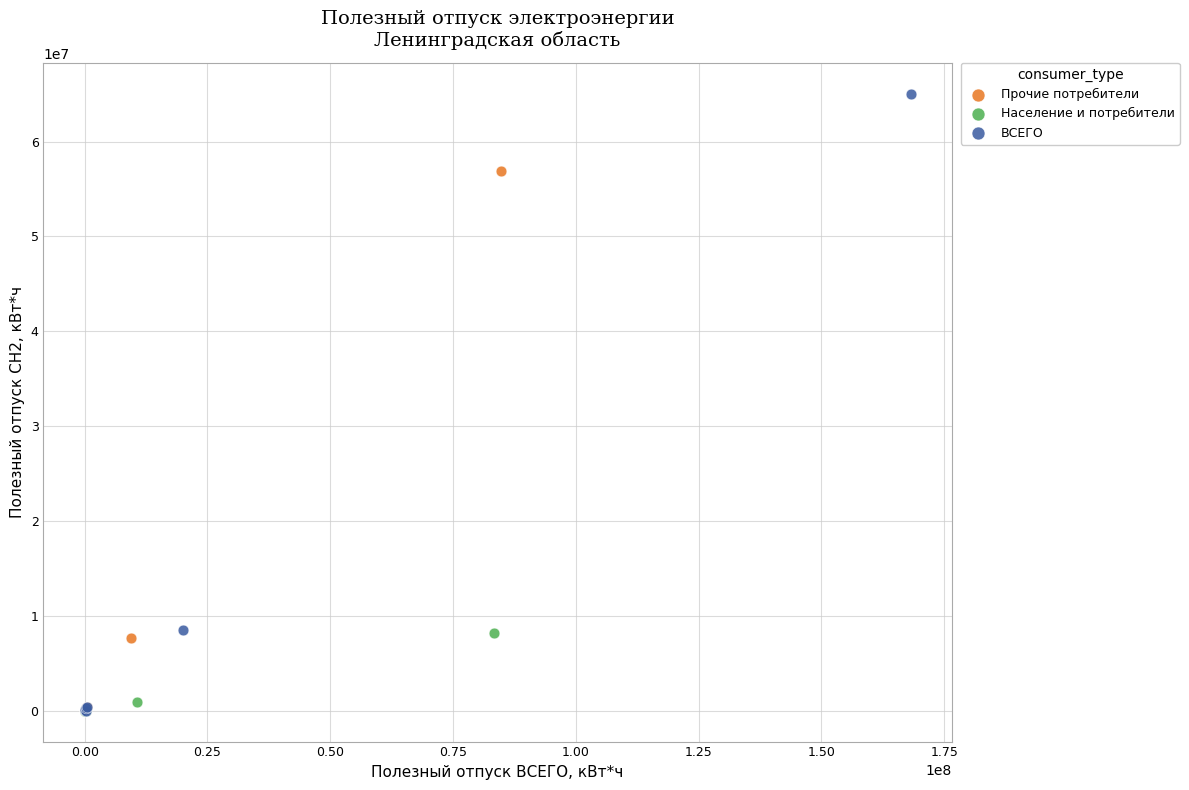

Which series reaches the maximum Y coordinate?

ВСЕГО